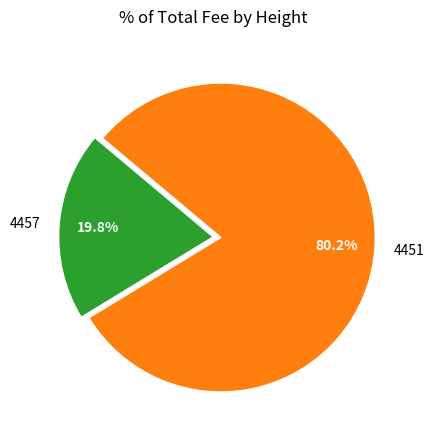

To the nearest percent, what percentage of the pie is 4457?

20%